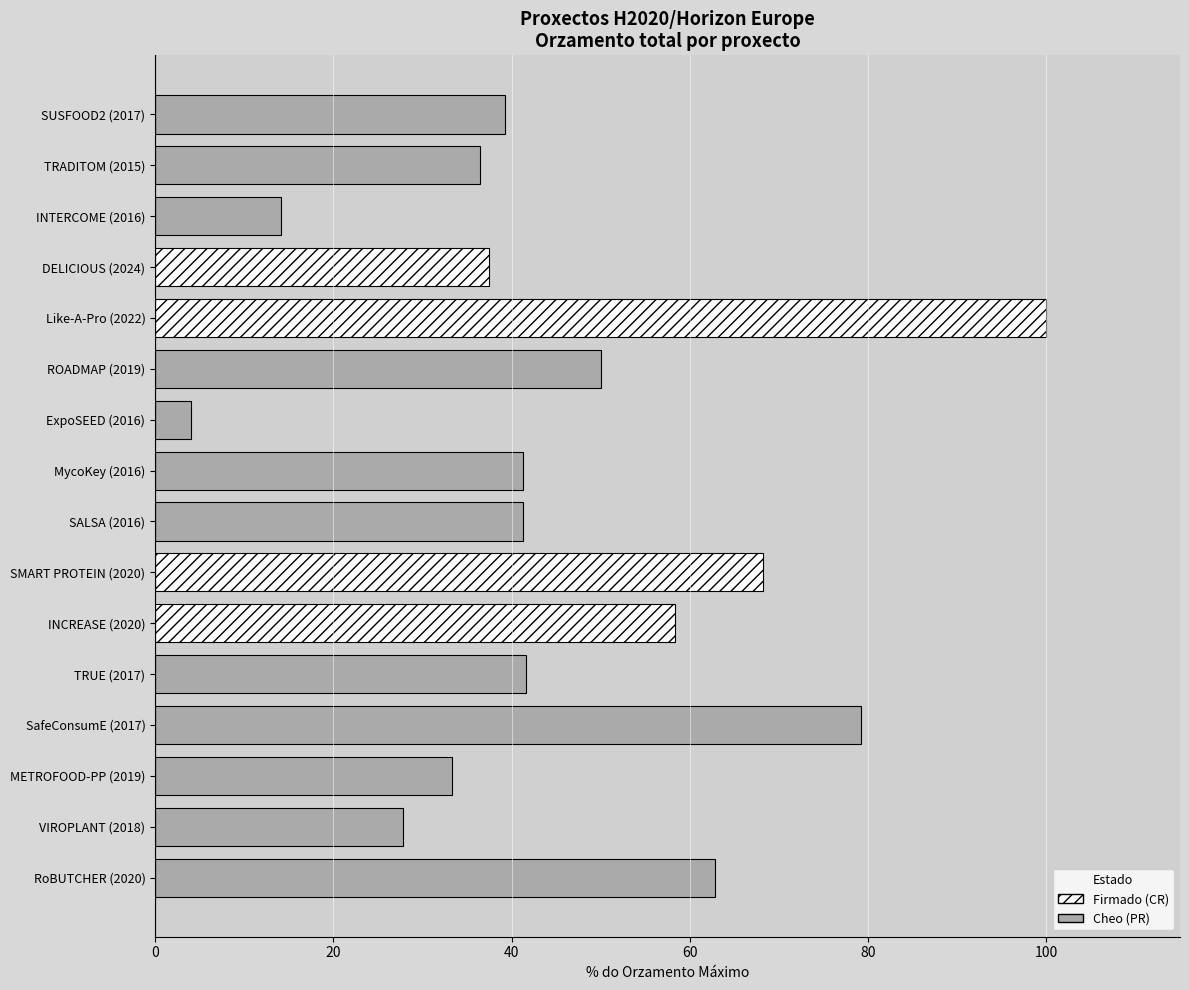

What value does the data have at Like-A-Pro (2022)?

100.0